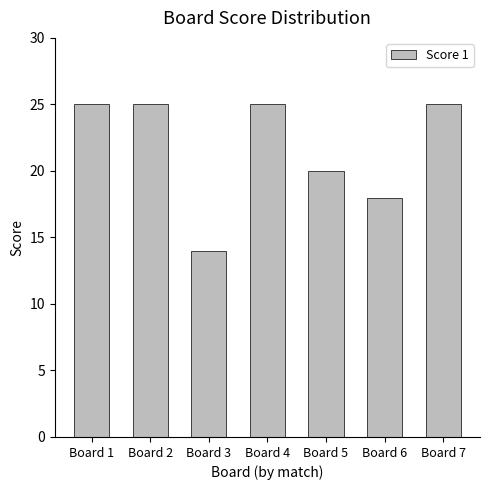

What is the average value?

22